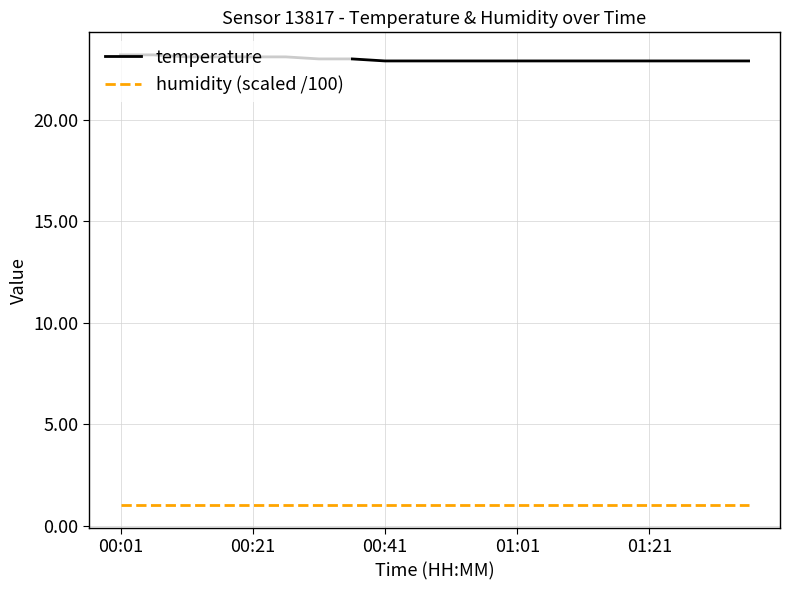

What is the greatest value displayed?

23.2